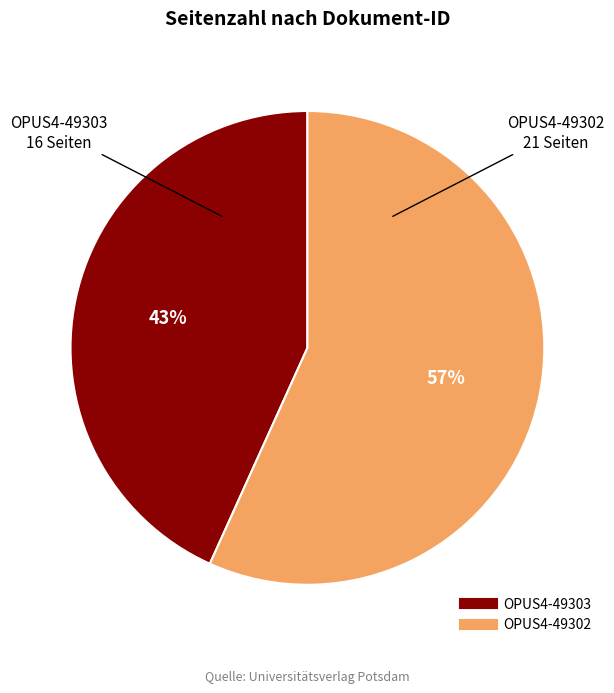

True or false: OPUS4-49303 accounts for 50% of the total.

False